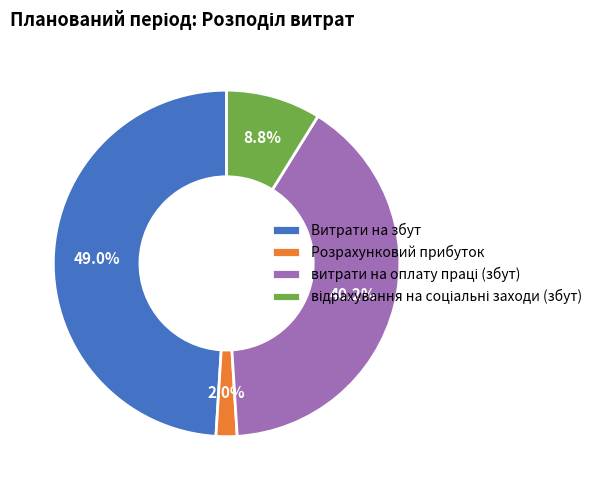

To the nearest percent, what is the difference between the largest and smallest slice percentages?

47%